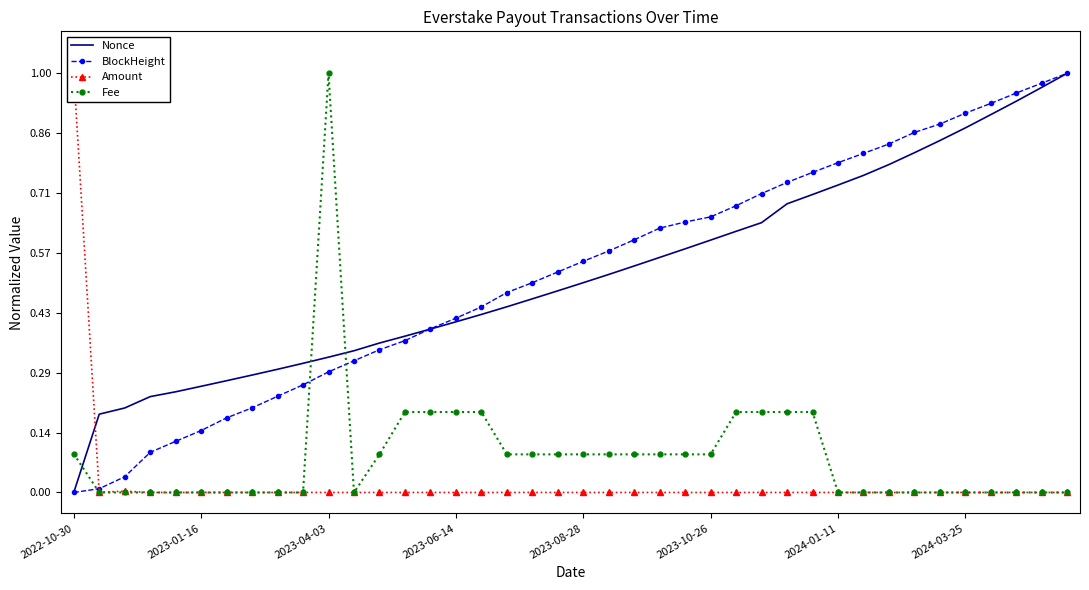

How many data points does each series have?

40